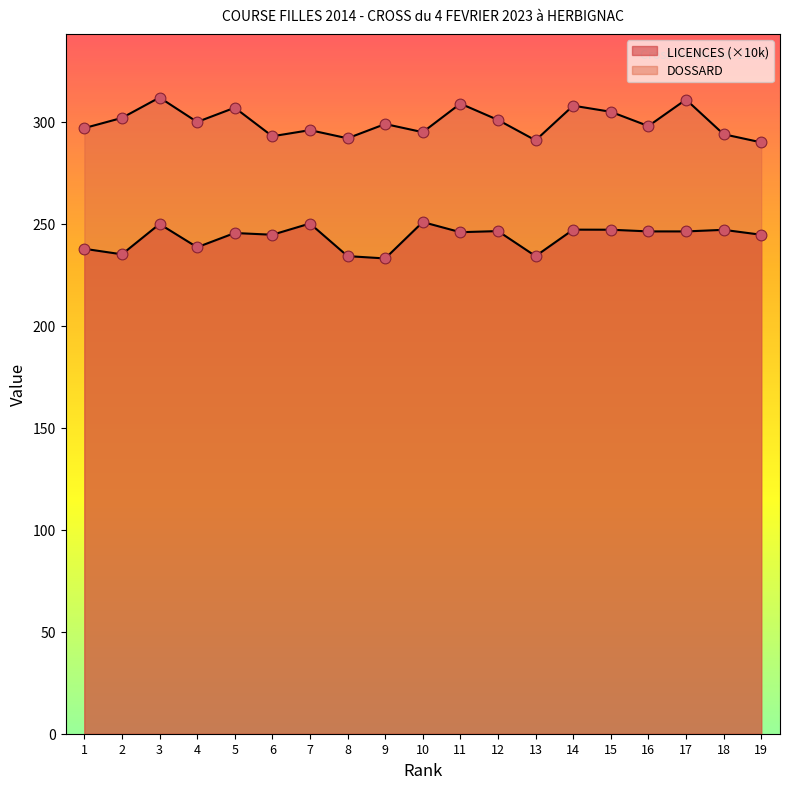

What are all the series names shown in the legend?

DOSSARD, LICENCES